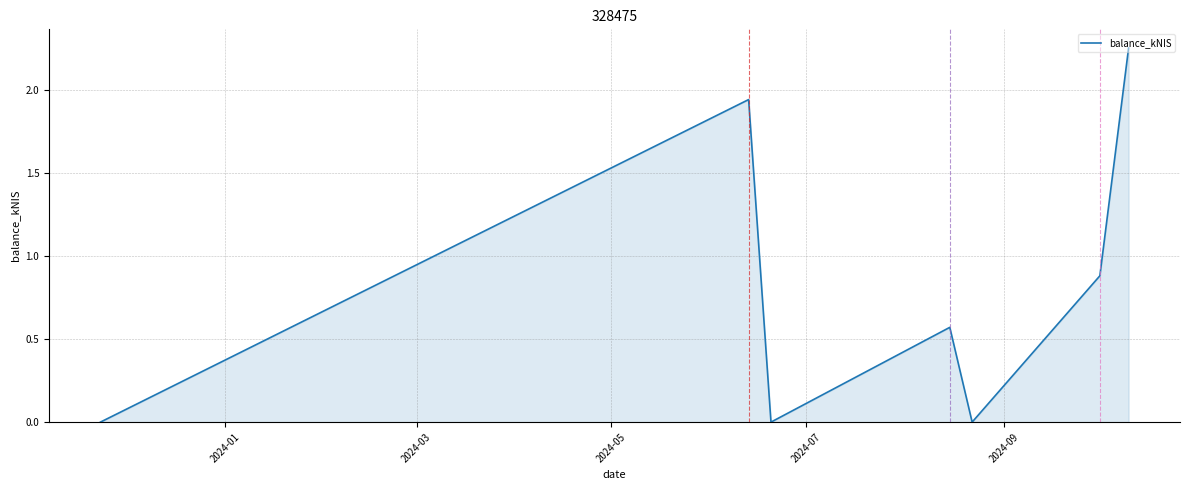

True or false: the data has more than 1 interior local peaks.

True